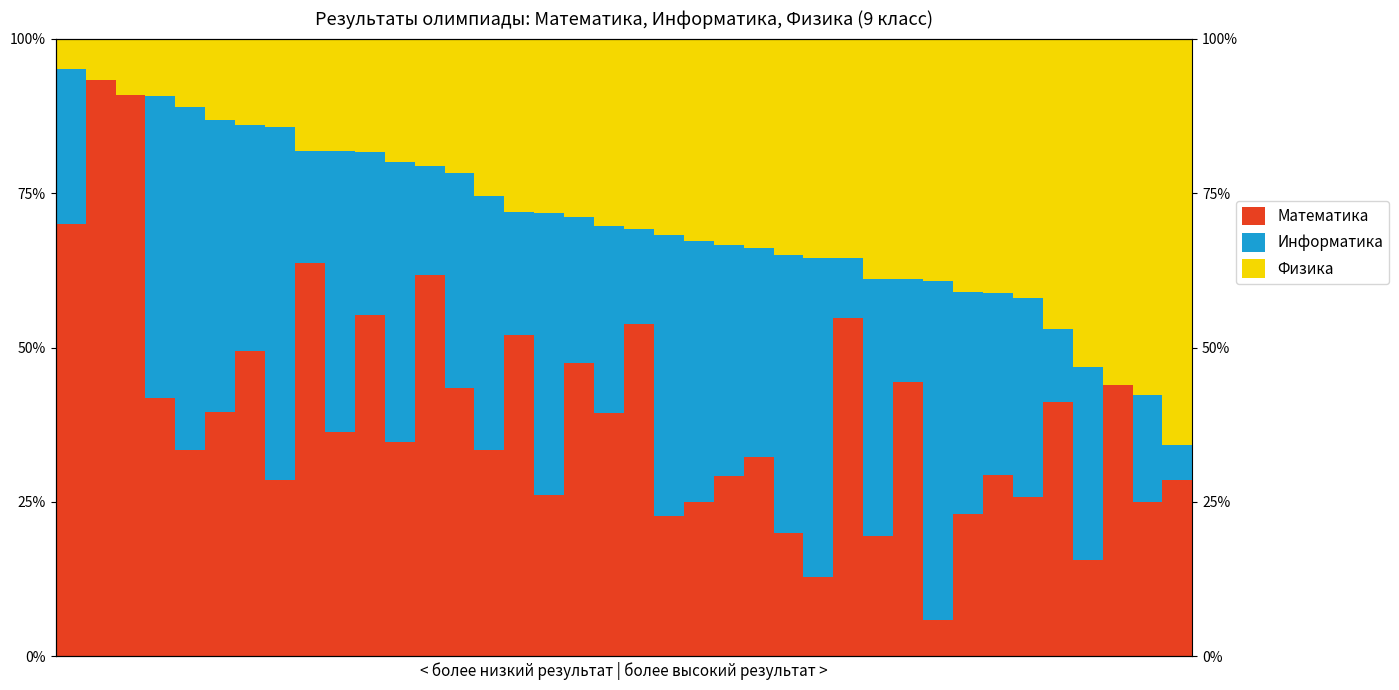

What is the sum of all Математика values?

1493.6